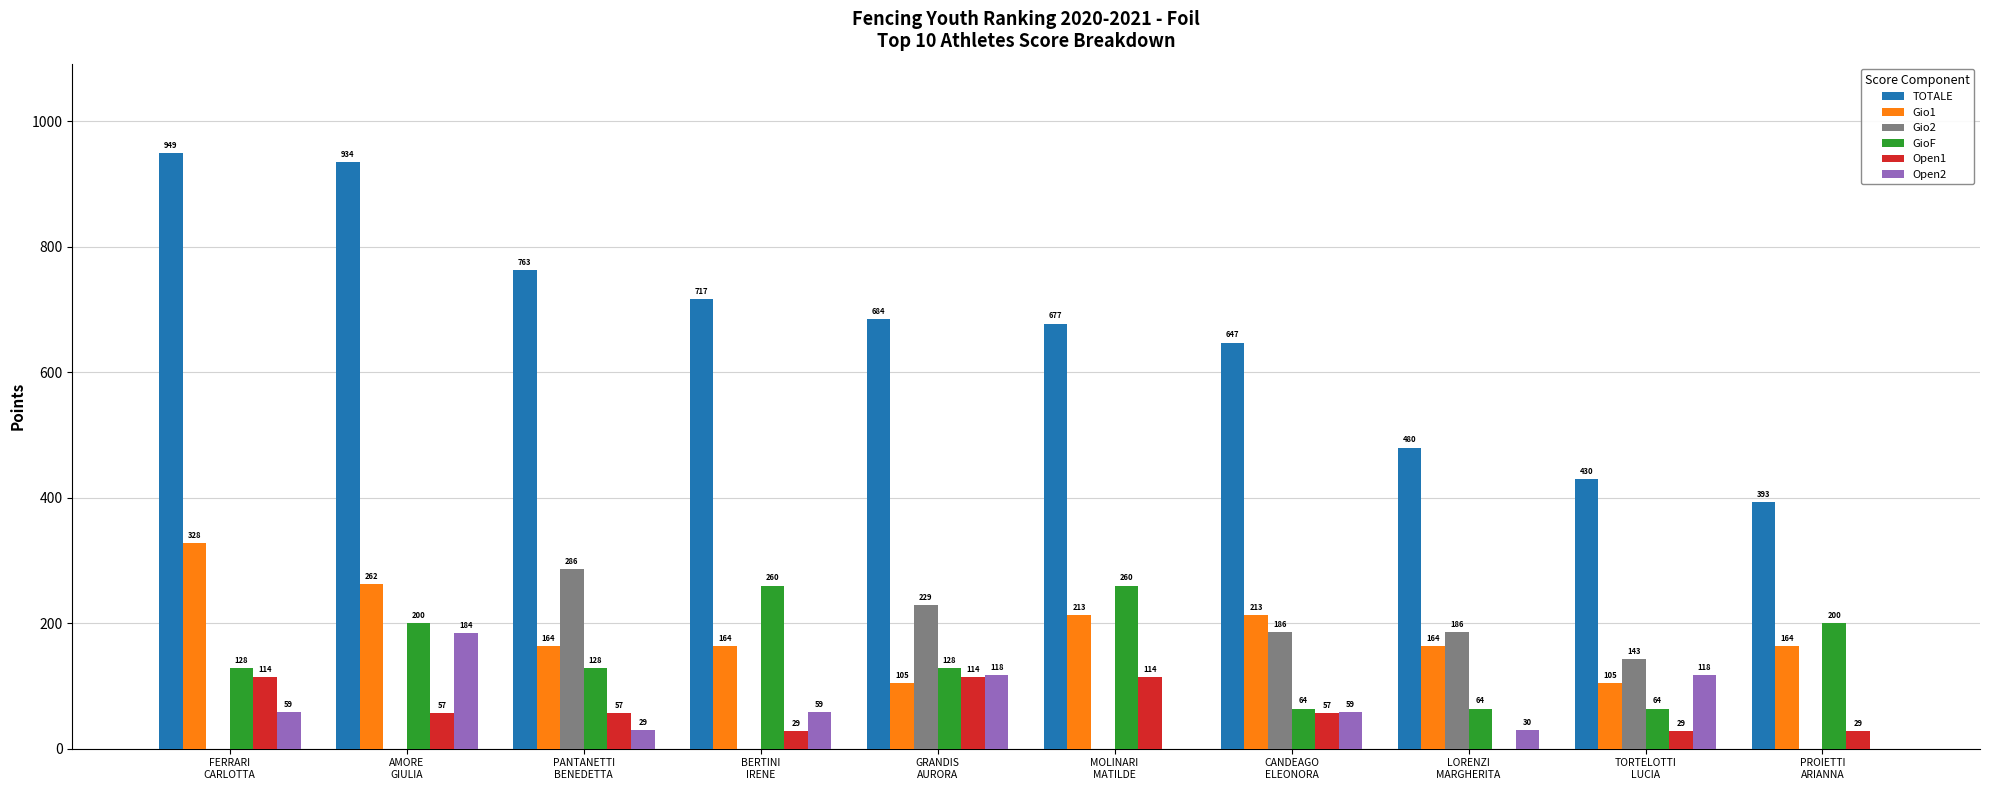

Between BERTINI
IRENE and MOLINARI
MATILDE, which series saw the biggest shift?

Open1